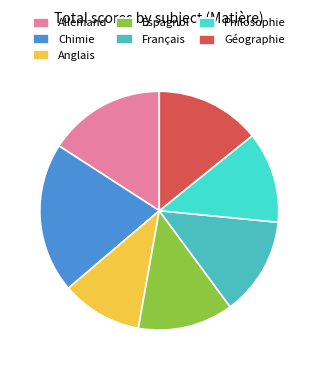

Between Espagnol and Allemand, which is larger?

Allemand